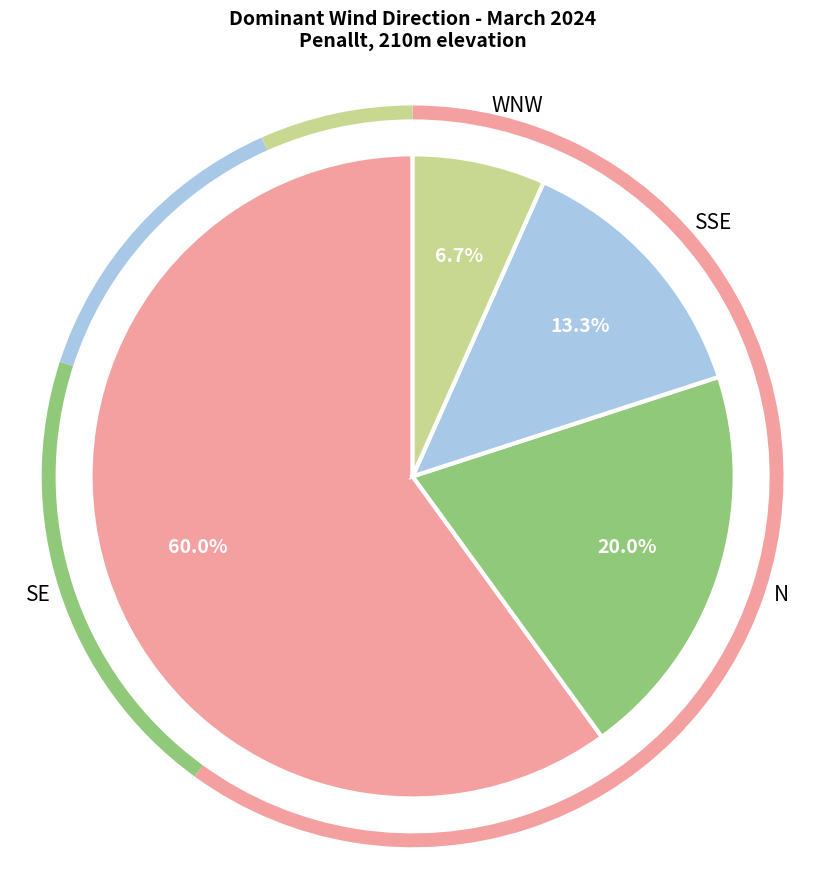

To the nearest percent, what is the difference between the largest and smallest slice percentages?

53%